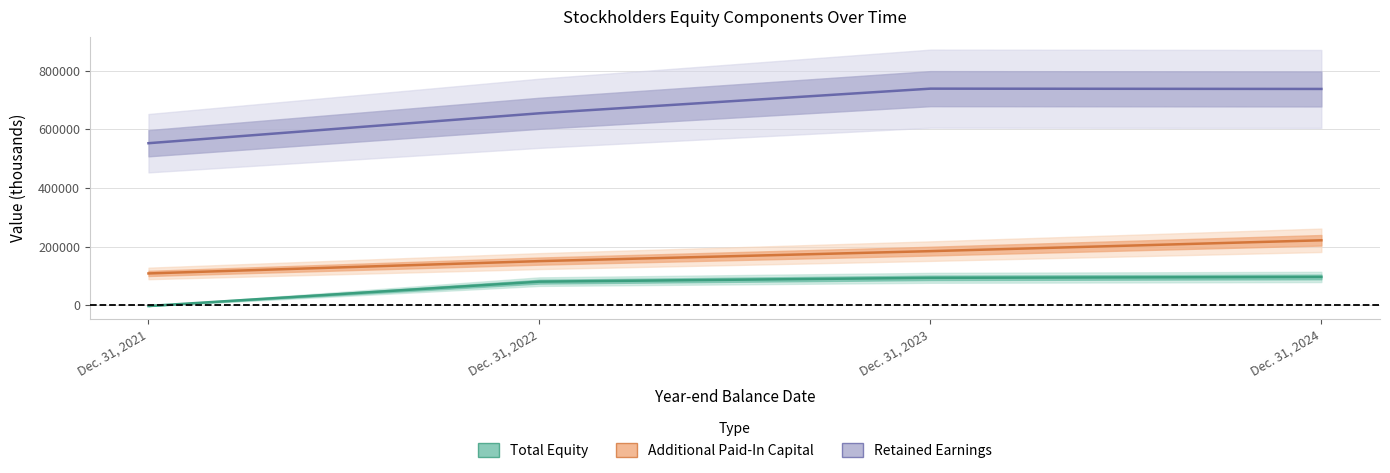

The Additional Paid-In Capital [Member] series shows 61430 at Dec. 31, 2023. True or false?

False